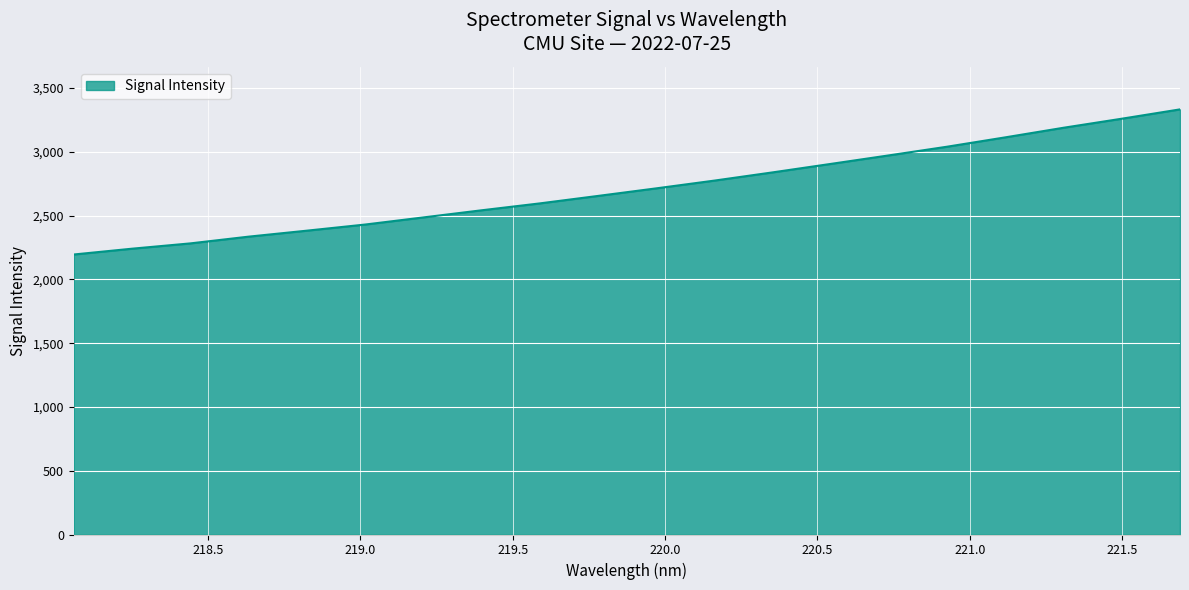

What is the sum of all values?

54279.1